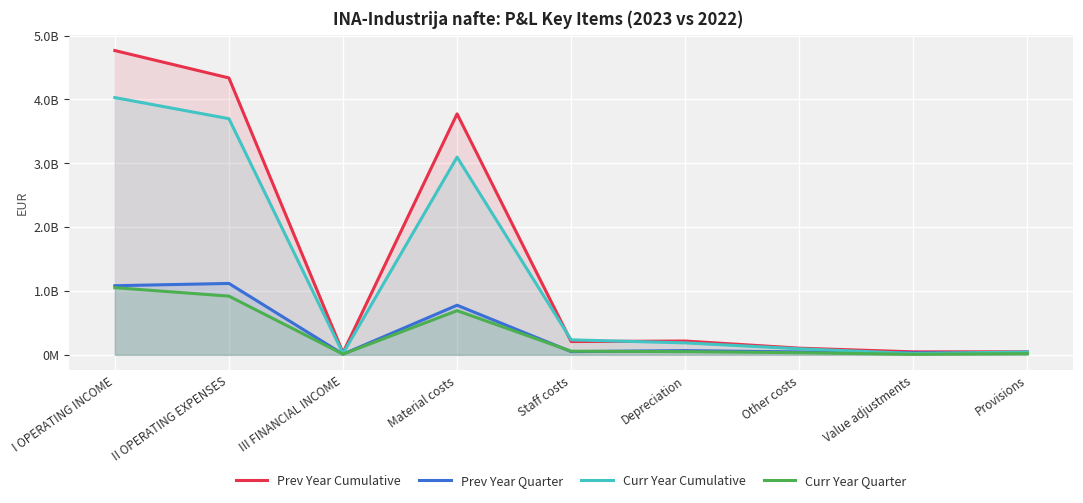

True or false: Curr Year Cumulative and Curr Year Quarter intersect in this chart.

False